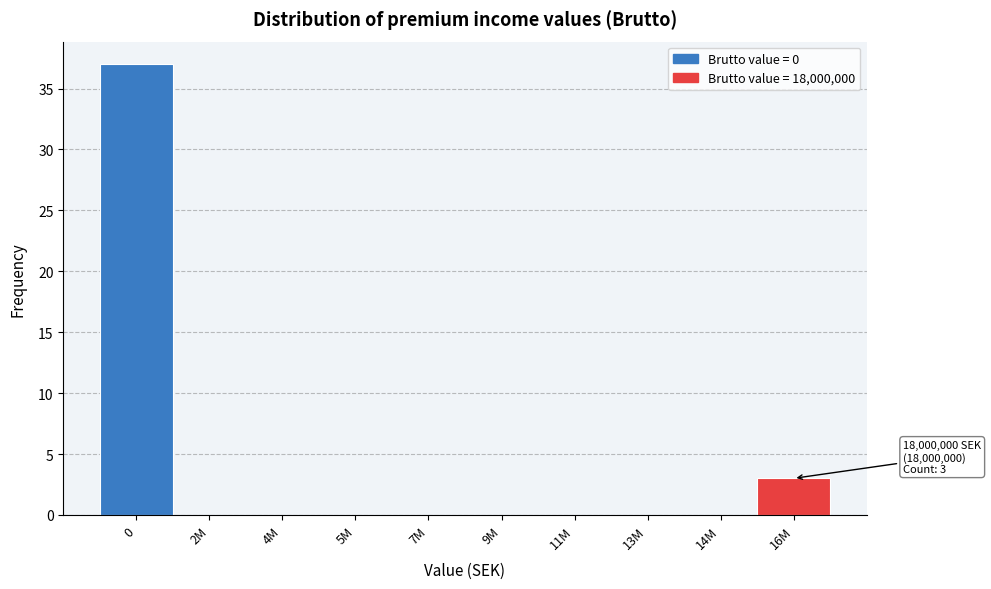

Reading left to right, transcribe all the data shown in this chart.

0=37	2M=0	4M=0	5M=0	7M=0	9M=0	11M=0	13M=0	14M=0	16M=3